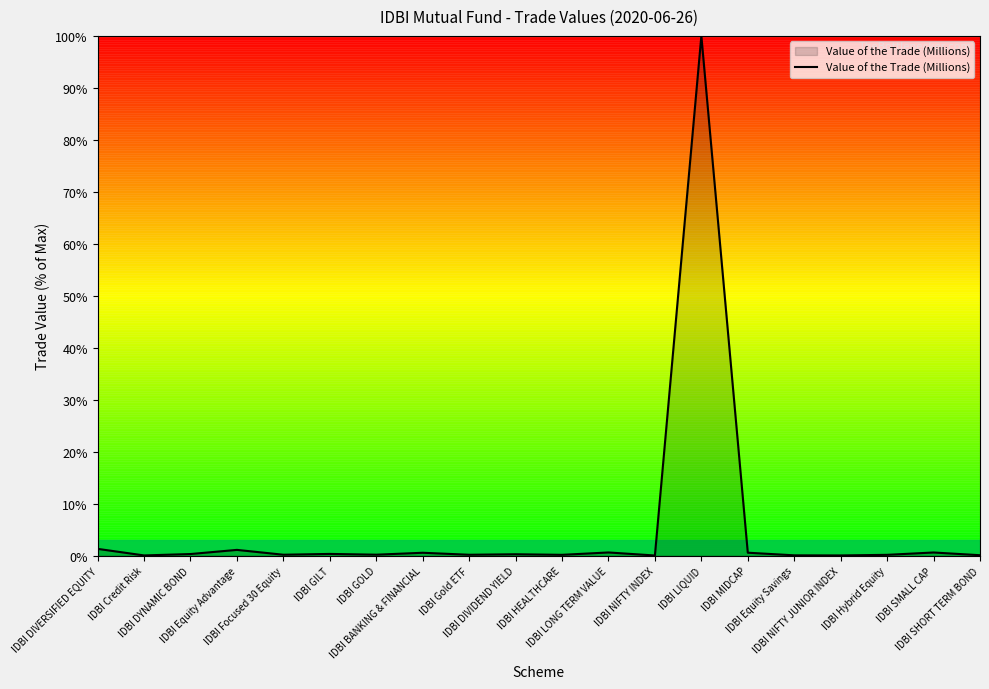

What is the maximum value shown in the chart?

100.0